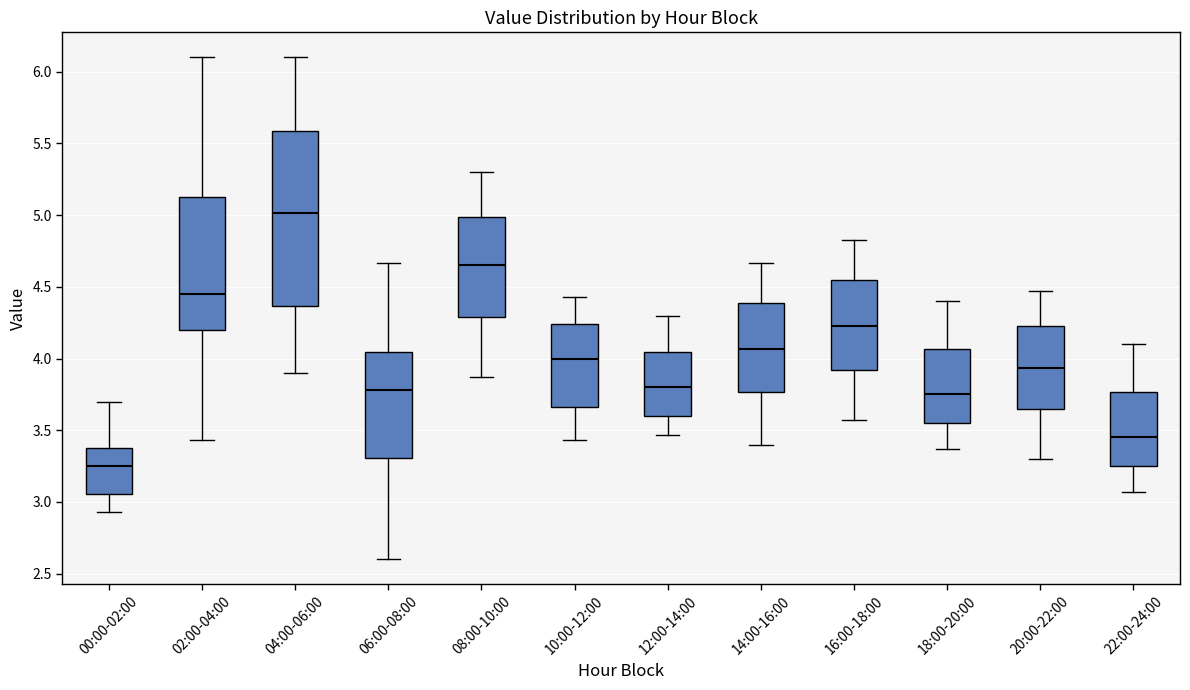

Where is the upper edge of the box for 14:00-16:00 on the y-axis? The values are not printed on the chart, so give them approximately, as read against the axis.

4.40